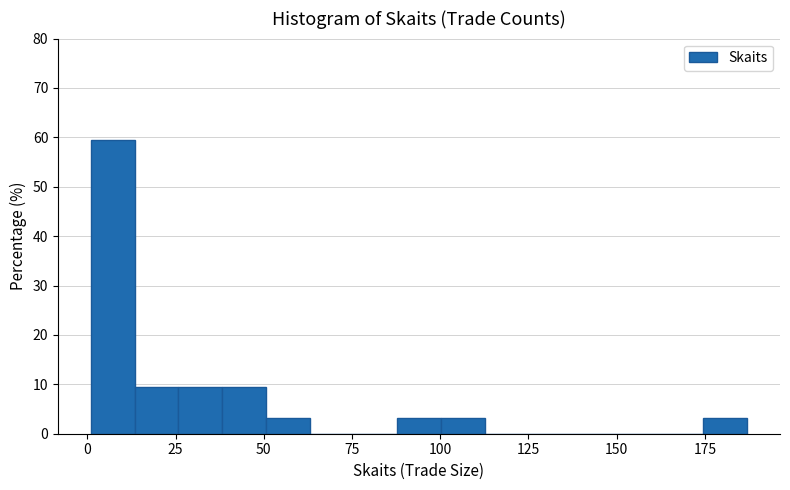

Read against the x-axis, roughly where is the centre of the tallest bar?

5